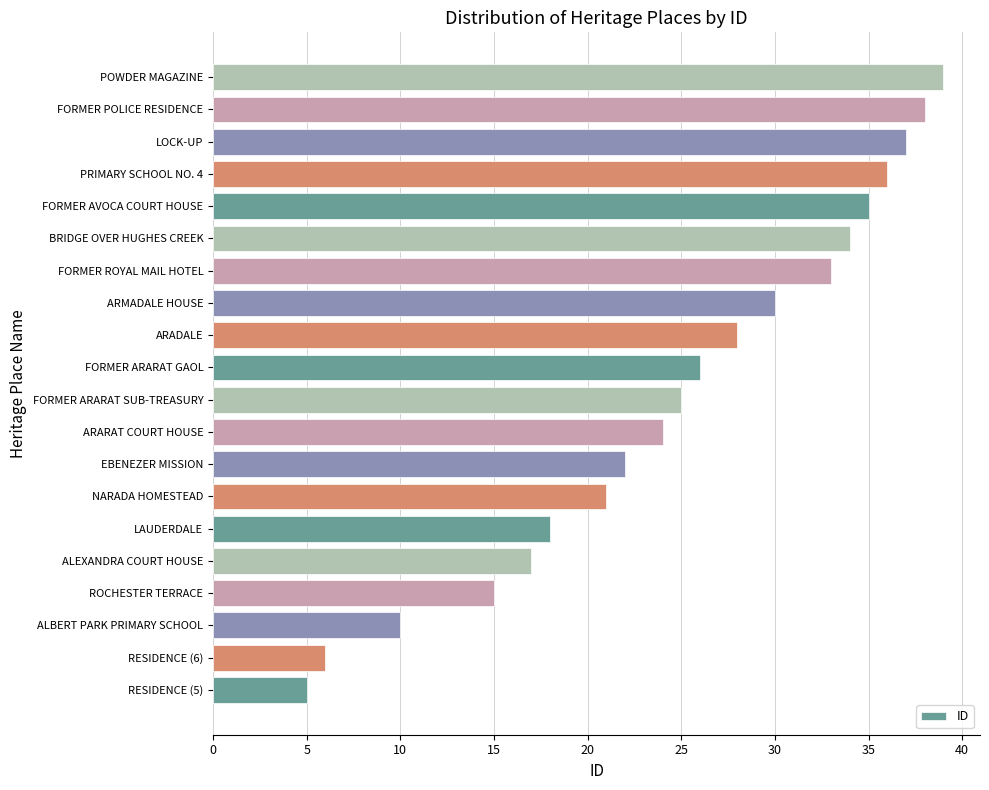

Count the number of data series in this chart.

1